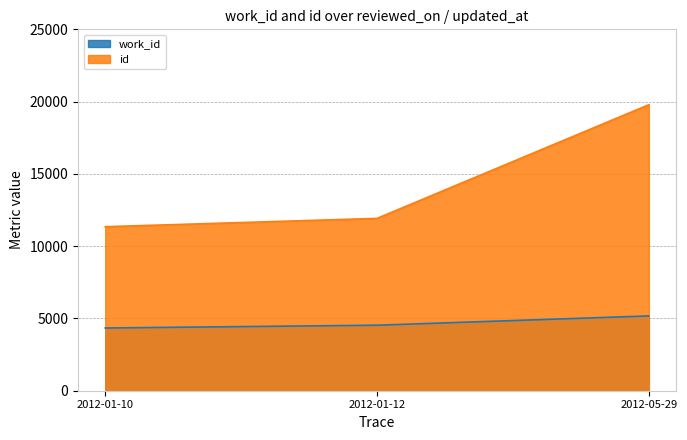

List the series in order of their overall mean, lowest first.

work_id, id